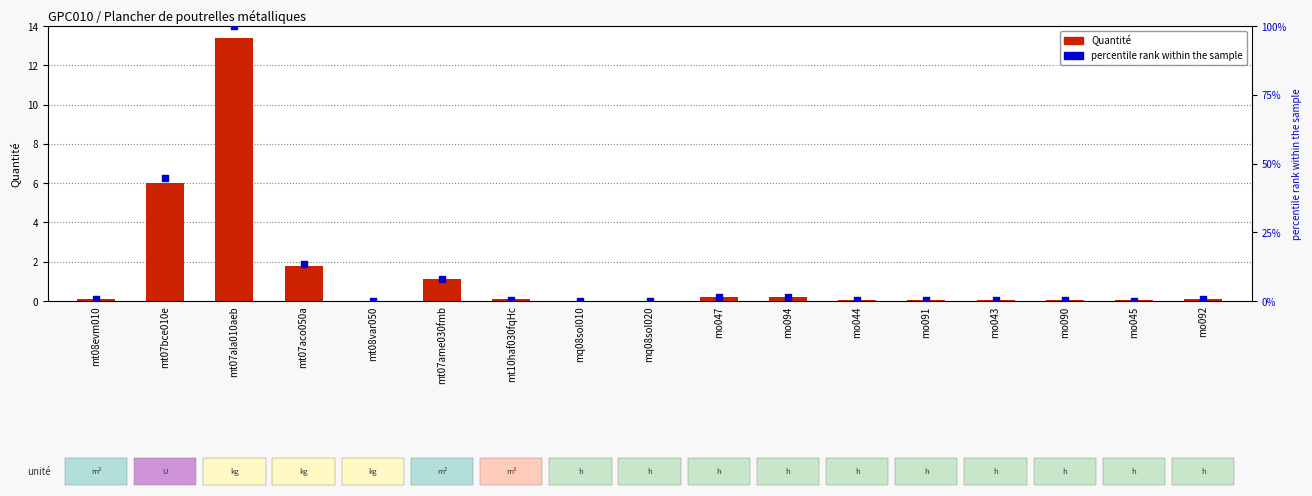

Is the value of percentile rank within the sample at mo094 greater than the value of Quantité at mo091?

Yes